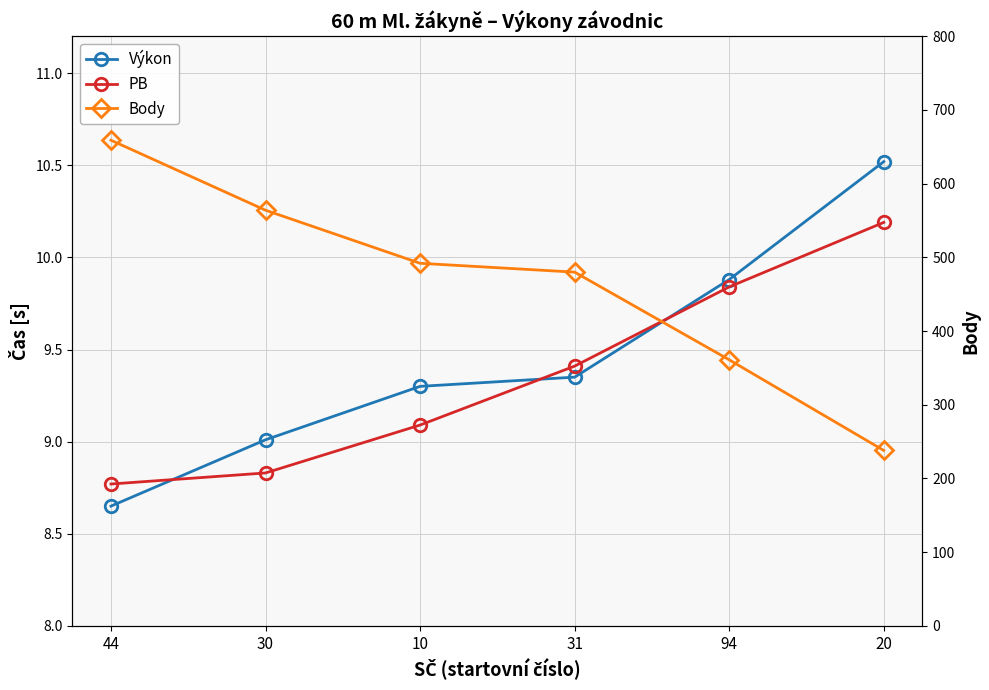

Which has a higher value, 10 or 94?

94